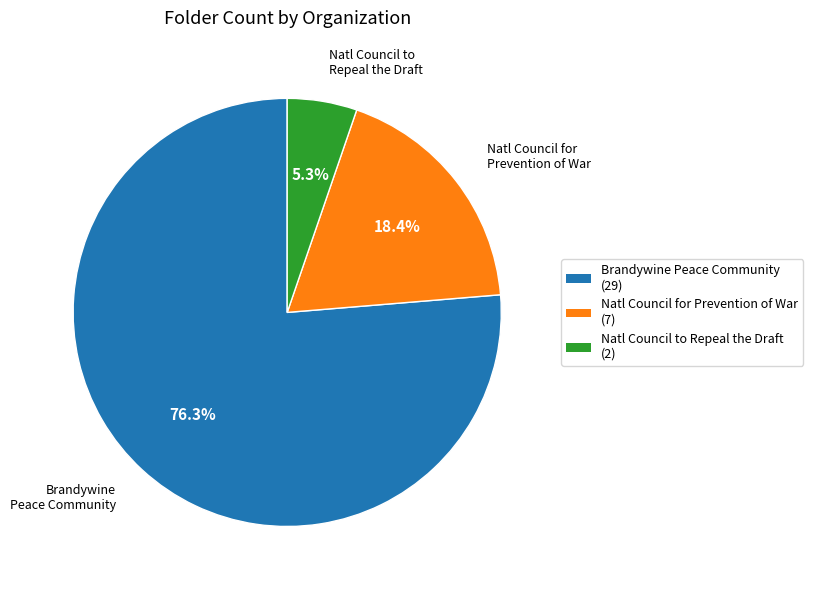

What is the smallest slice in the pie chart?

Natl Council to Repeal the Draft (2)